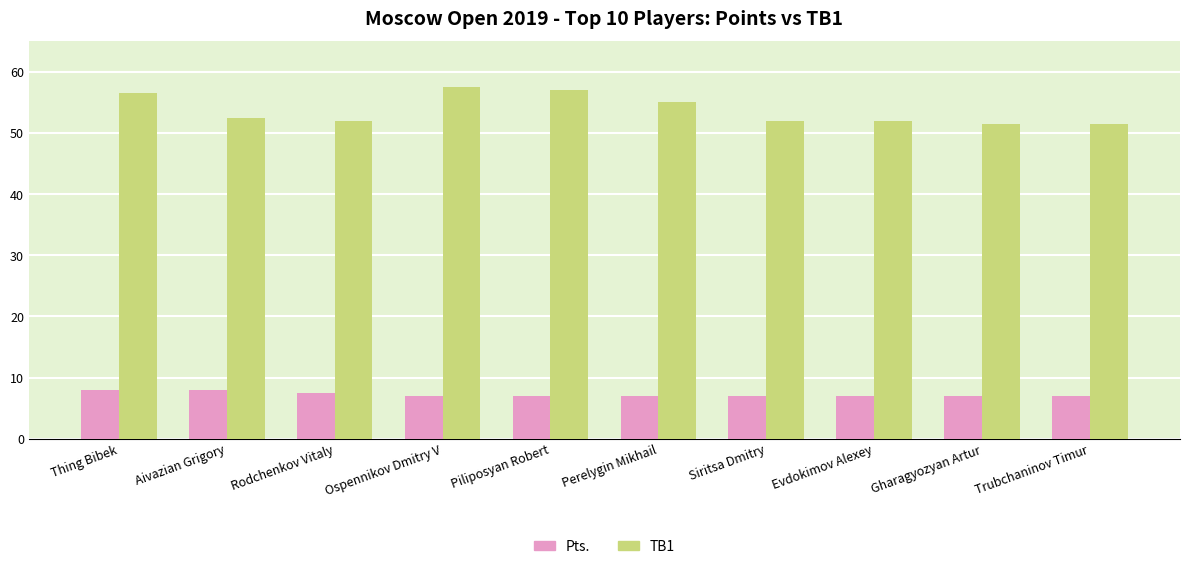

What is the difference between the highest and lowest values at Piliposyan Robert?

50.0